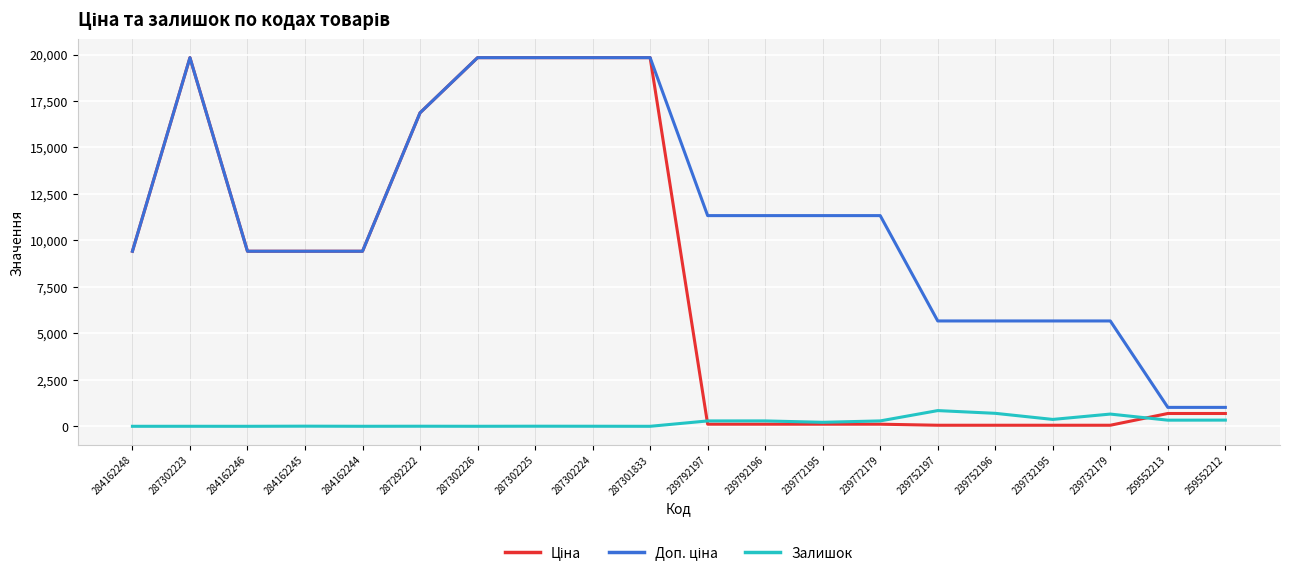

What is the difference between the highest and lowest values at 284162246?

9416.9